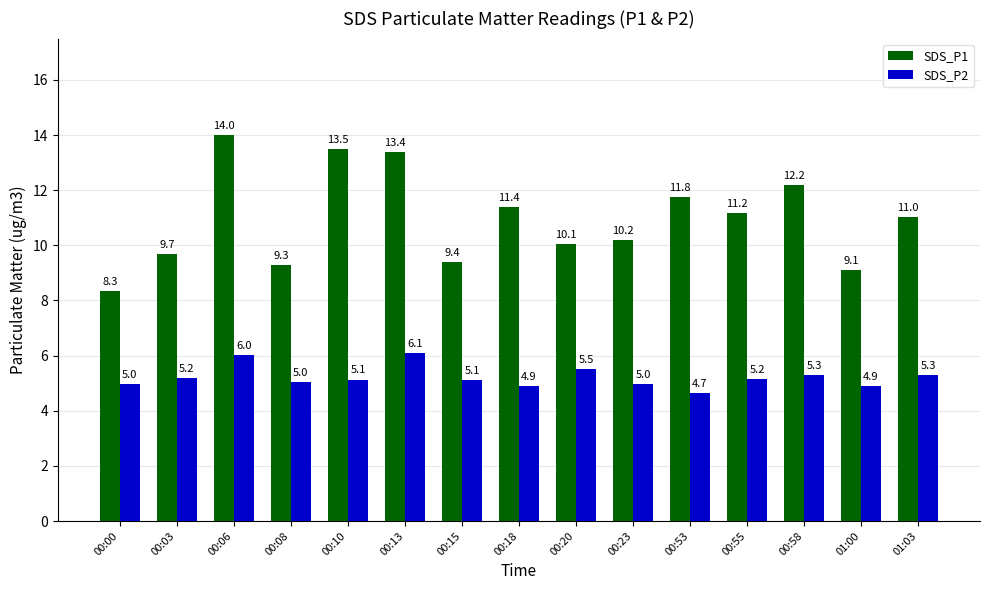

Is it true that SDS_P2 equals 8.9 at 00:00?

False